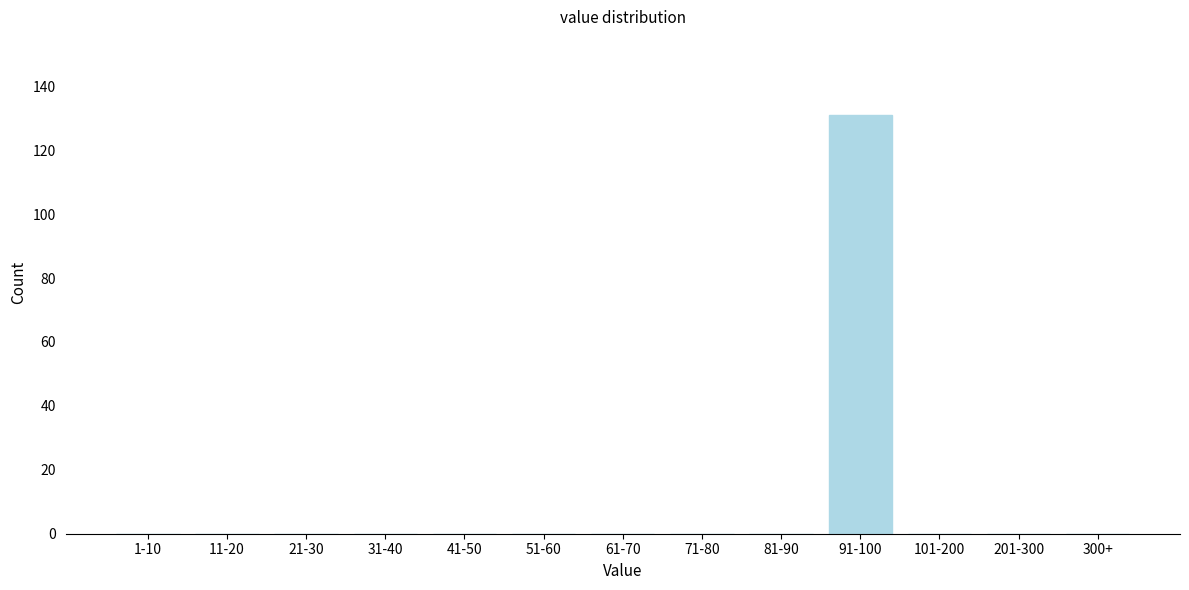

Reading left to right, extract all data points from this chart.

1-10=0	11-20=0	21-30=0	31-40=0	41-50=0	51-60=0	61-70=0	71-80=0	81-90=0	91-100=131	101-200=0	201-300=0	300+=0